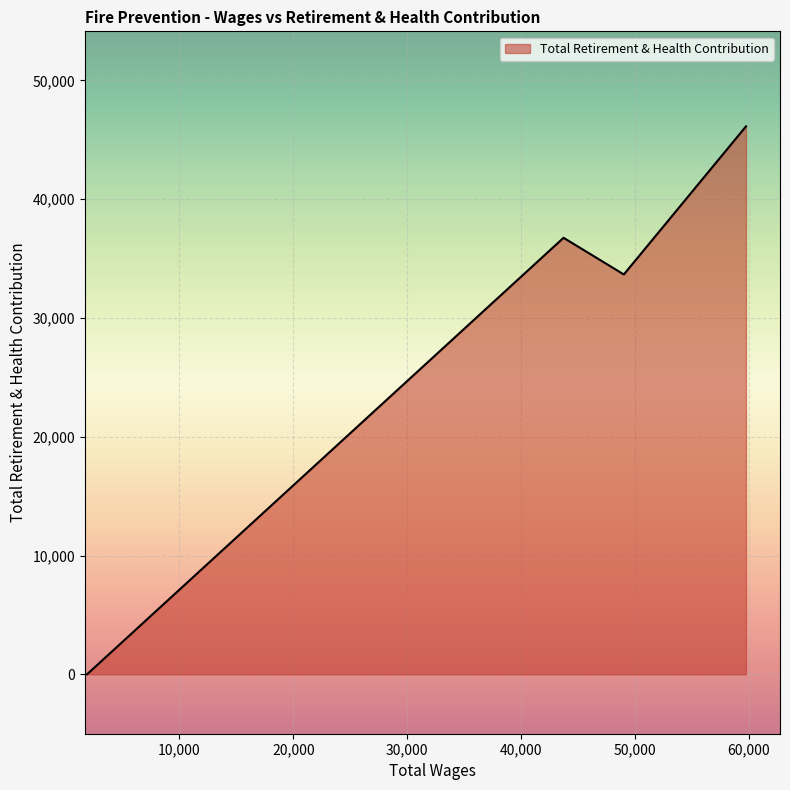

What is the difference between the maximum and minimum values?

46123